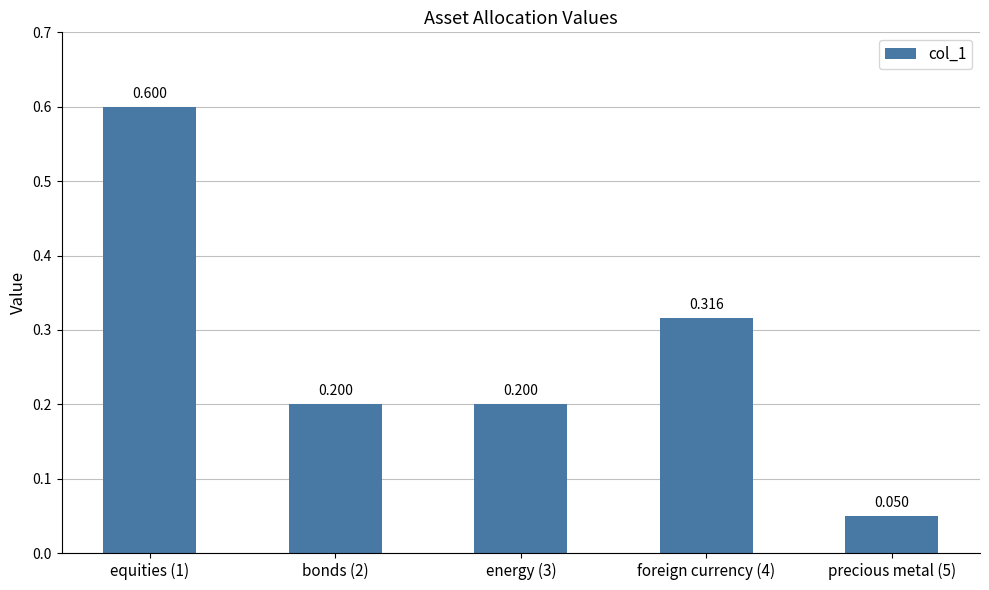

List the labels in order of value, smallest first.

precious metal (5), bonds (2), energy (3), foreign currency (4), equities (1)